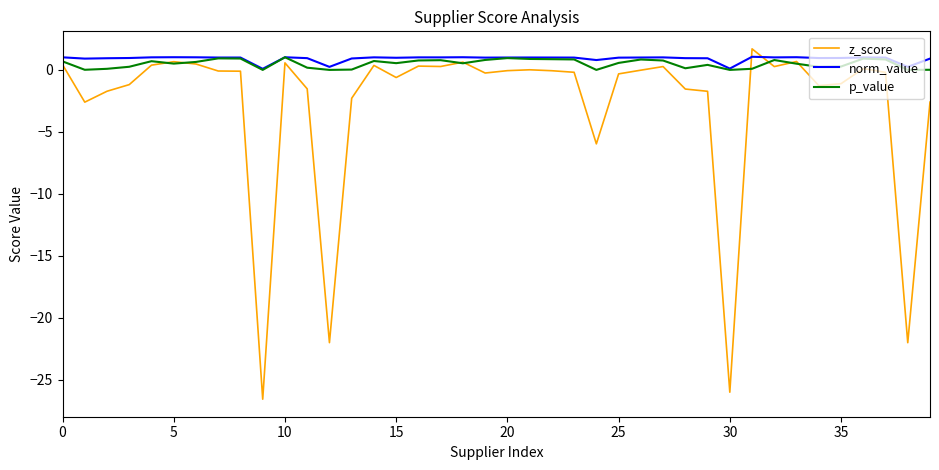

True or false: z_score and p_value cross at least once.

True